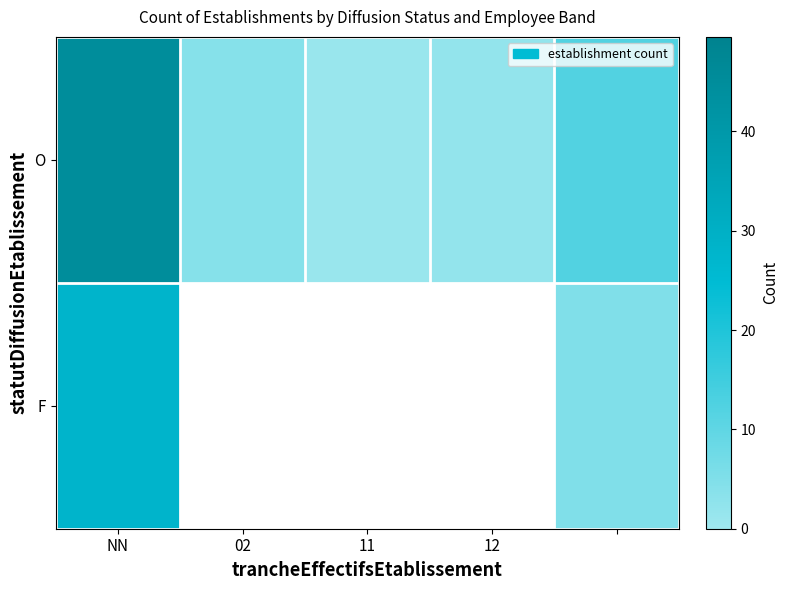

The value of O at NN is 31.0. True or false?

False